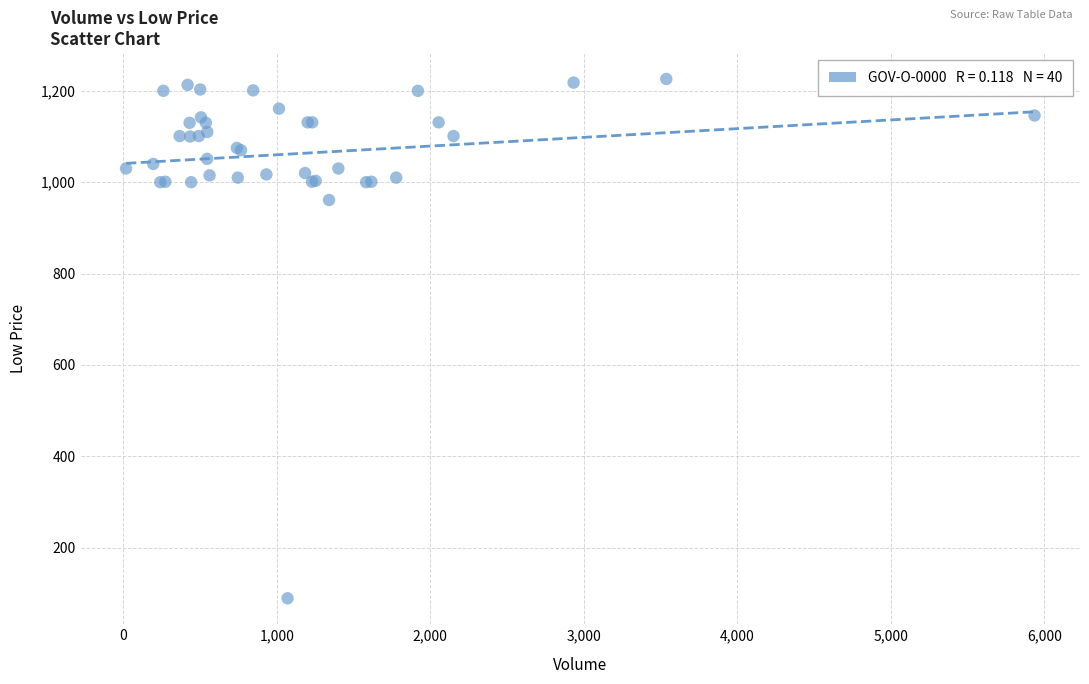

What Y value in the scatter plot is closest to 657?

961